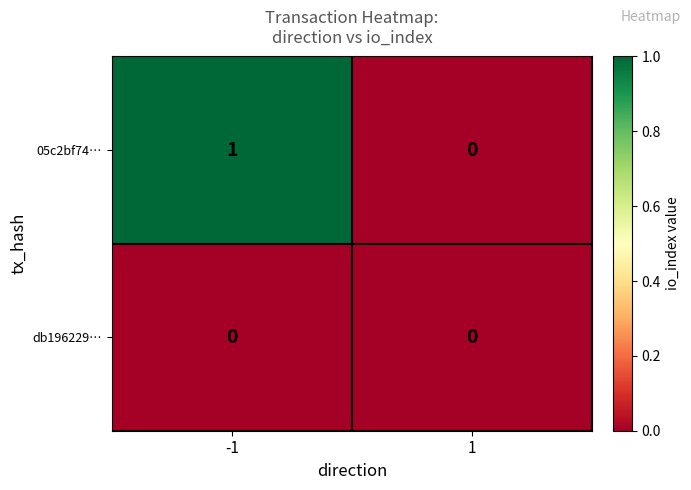

Is it true that 05c2bf74… equals -1 at 1?

False